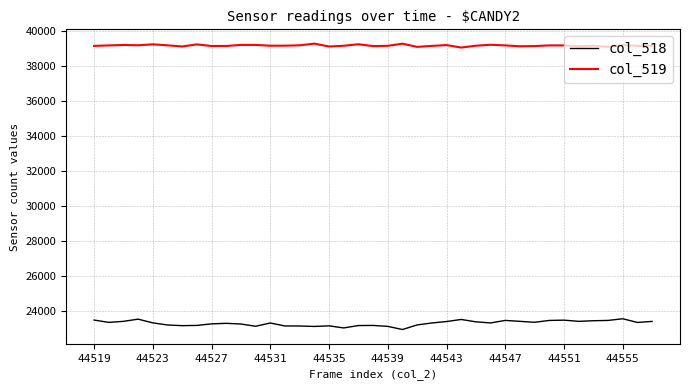

Which series has the largest range (max minus min)?

col_518